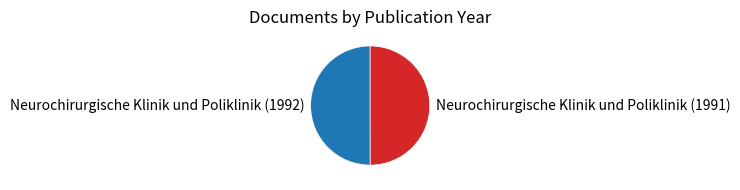

Do Neurochirurgische Klinik und Poliklinik (1991) and Neurochirurgische Klinik und Poliklinik (1992) together represent more than half of the pie?

Yes